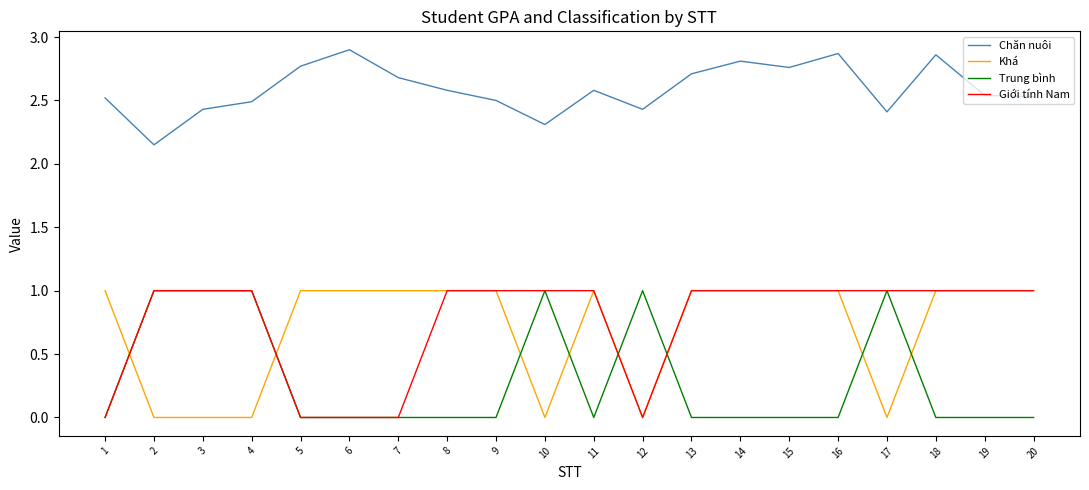

Count the number of categories in the chart.

20